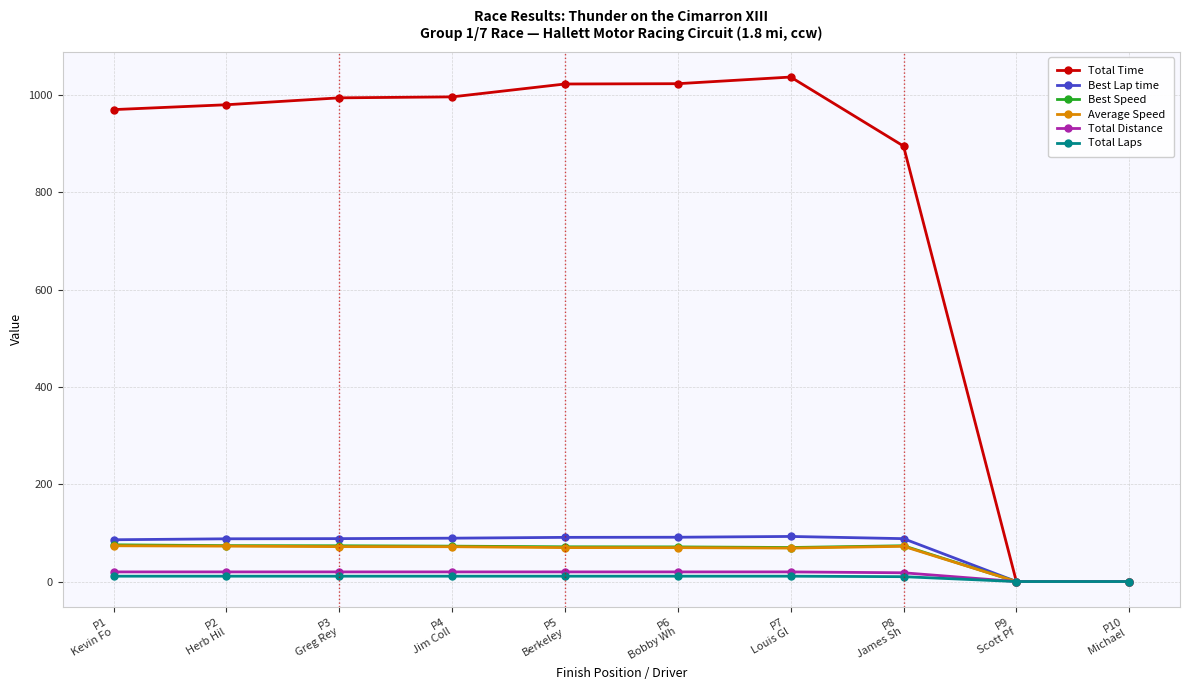

What is the greatest value displayed?

1036.7